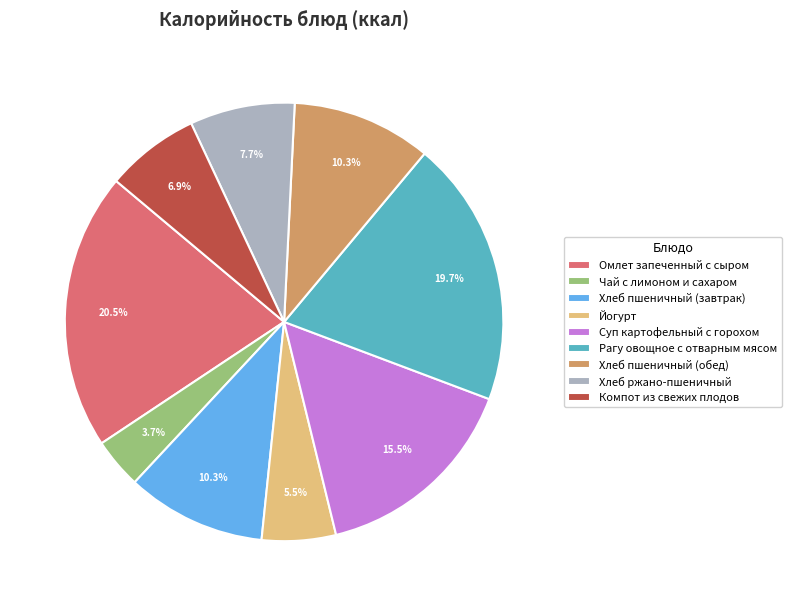

Does Хлеб ржано-пшеничный represent more than half of the total?

No